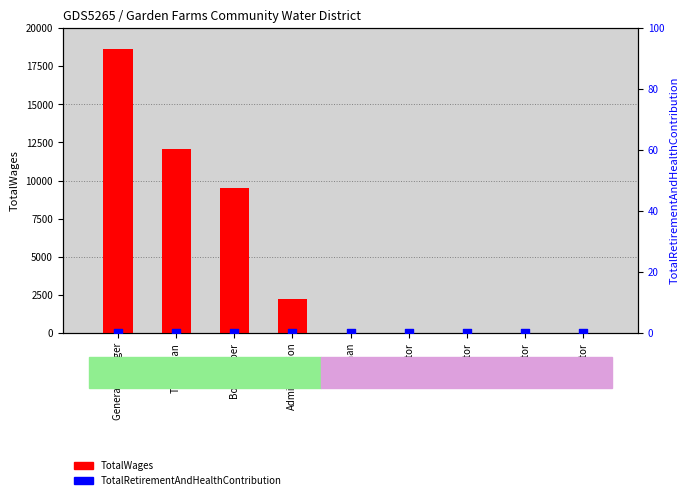

What are all the series names shown in the legend?

TotalWages, TotalRetirementAndHealthContribution